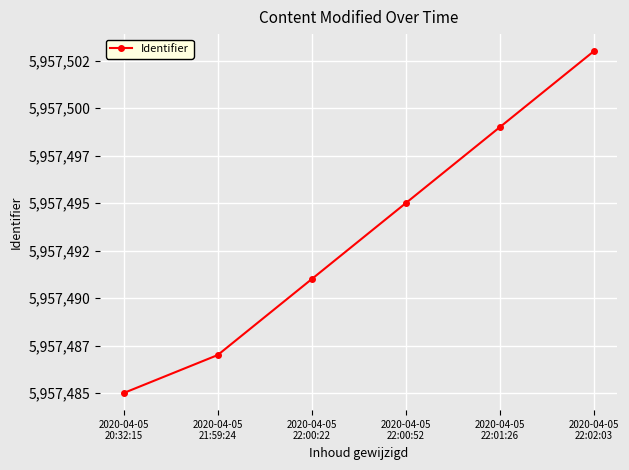

What is the difference between the maximum and minimum values?

18